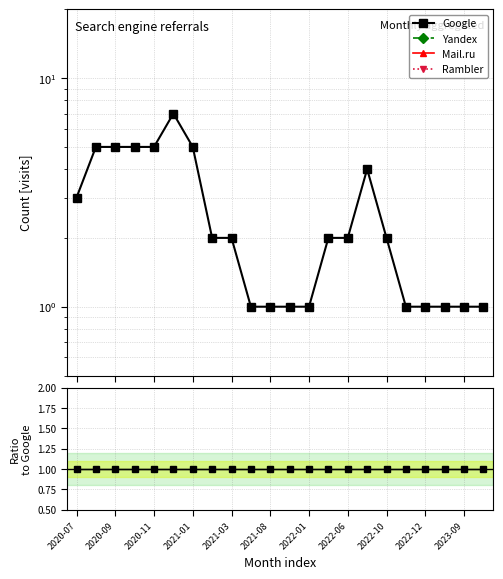

True or false: Rambler and Google cross at least once.

False